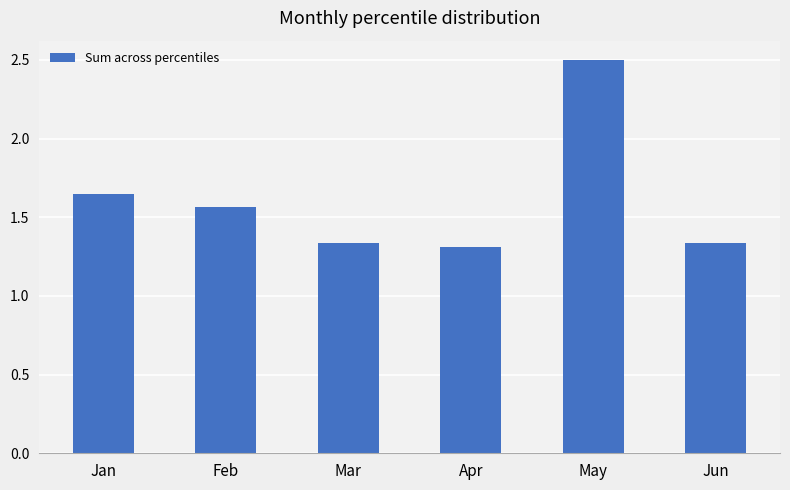

True or false: the data shows 1.3 at Apr.

True